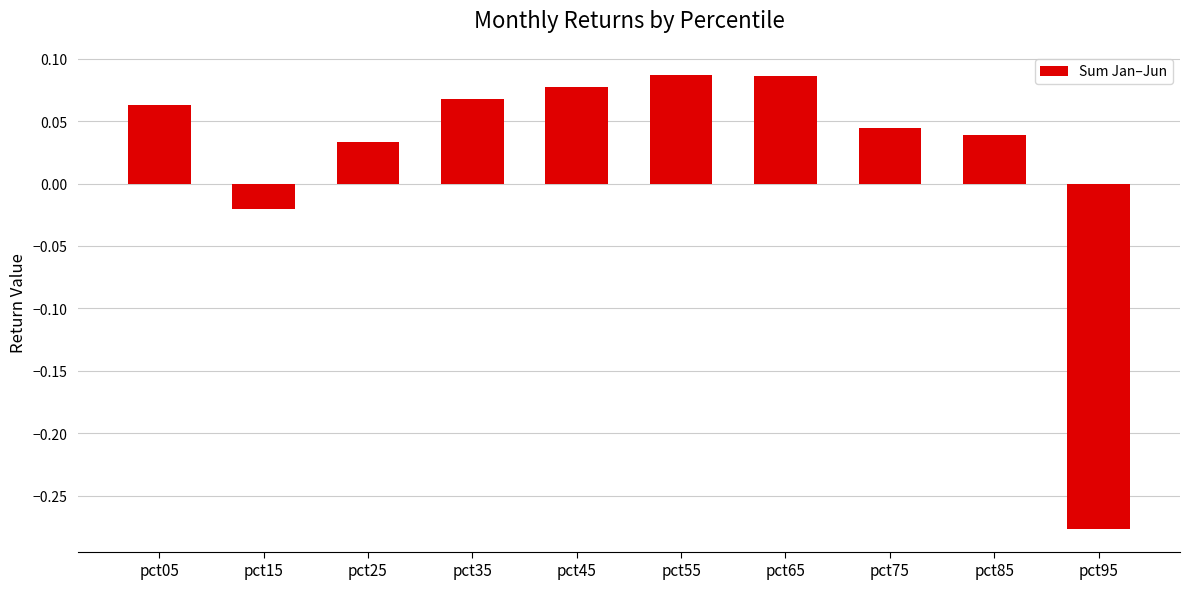

The value at pct95 is -0.5. True or false?

False